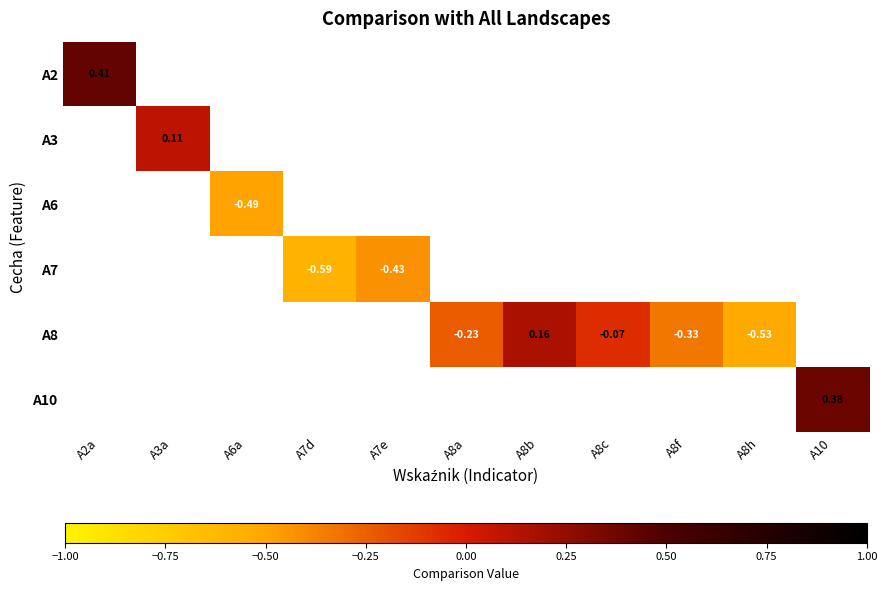

How many series are shown in this chart?

6